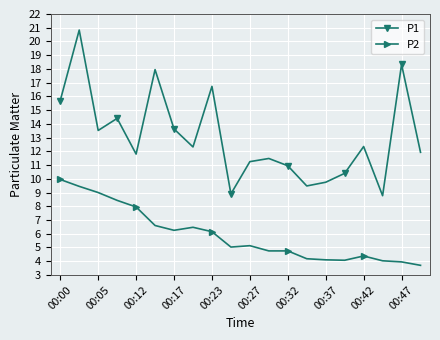

Which series has the largest total across all categories?

P1